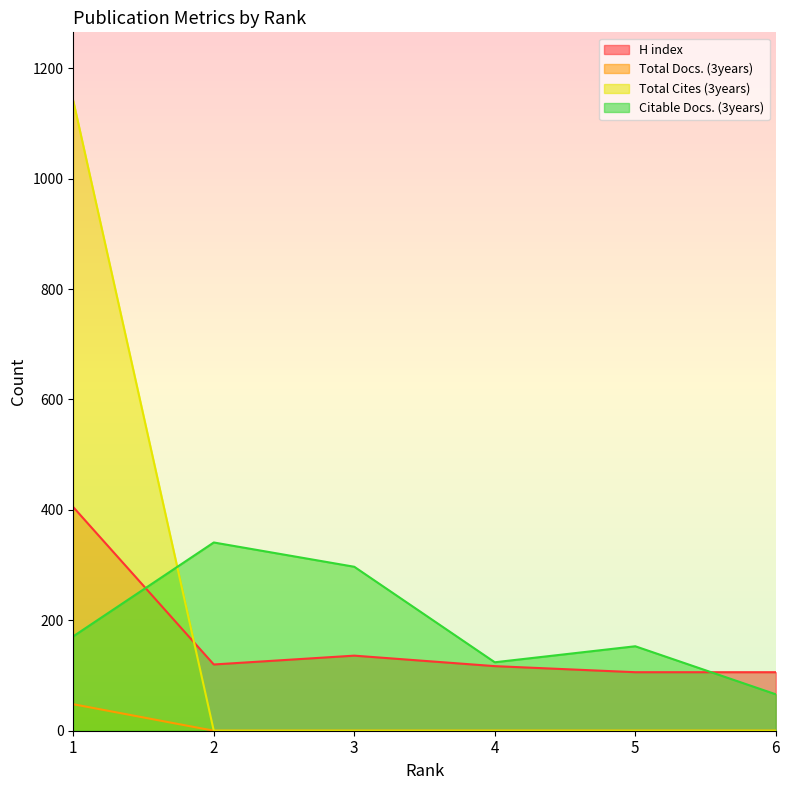

What is the spread (max minus min) of values at 3?

297